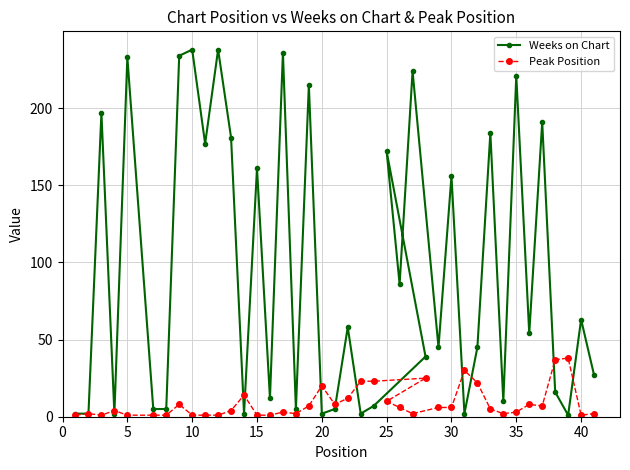

True or false: Weeks on Chart has a value of 233 at 5.

True